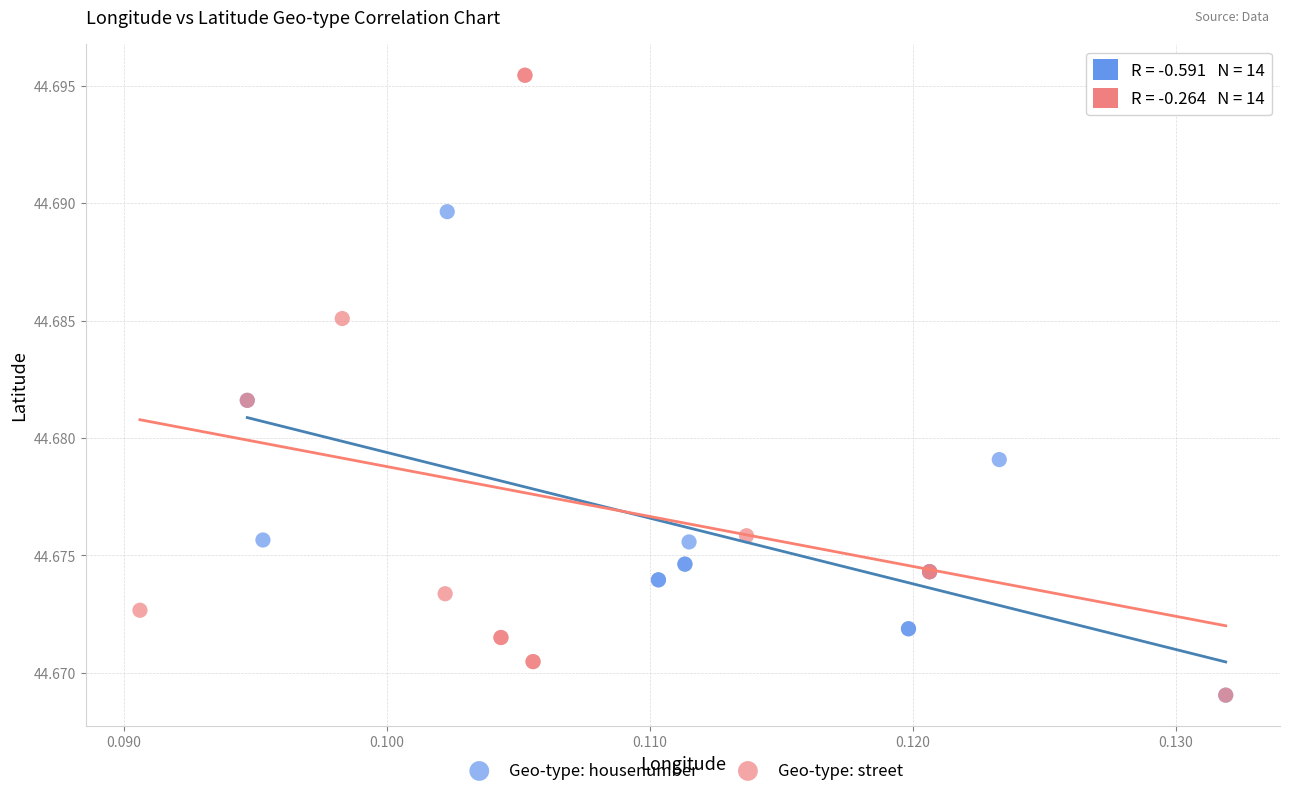

Which series contains the highest Y value?

Geo-type: street